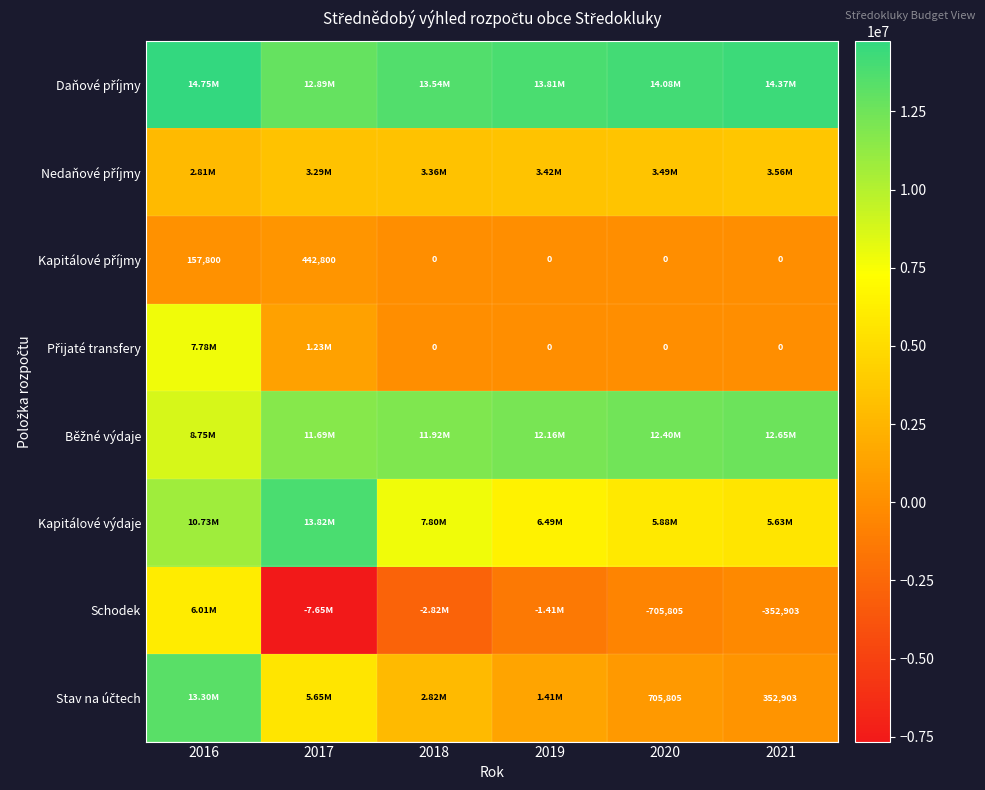

At how many categories does at least one series exceed -2450849?

6